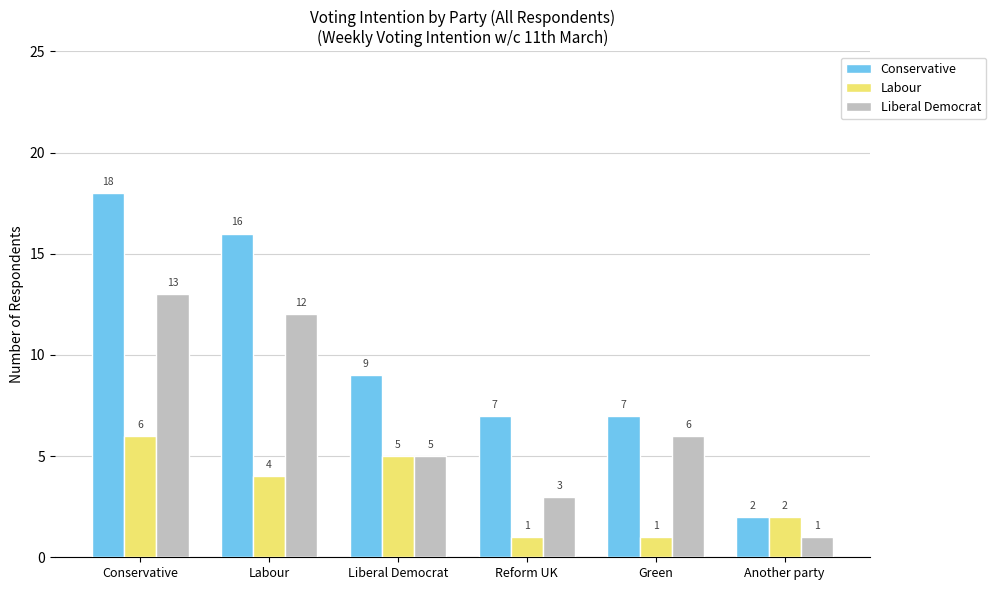

Reading left to right, what are all the values shown in this chart?

Conservative: Conservative=18	Labour=16	Liberal Democrat=9	Reform UK=7	Green=7	Another party=2
Labour: Conservative=6	Labour=4	Liberal Democrat=5	Reform UK=1	Green=1	Another party=2
Liberal Democrat: Conservative=13	Labour=12	Liberal Democrat=5	Reform UK=3	Green=6	Another party=1